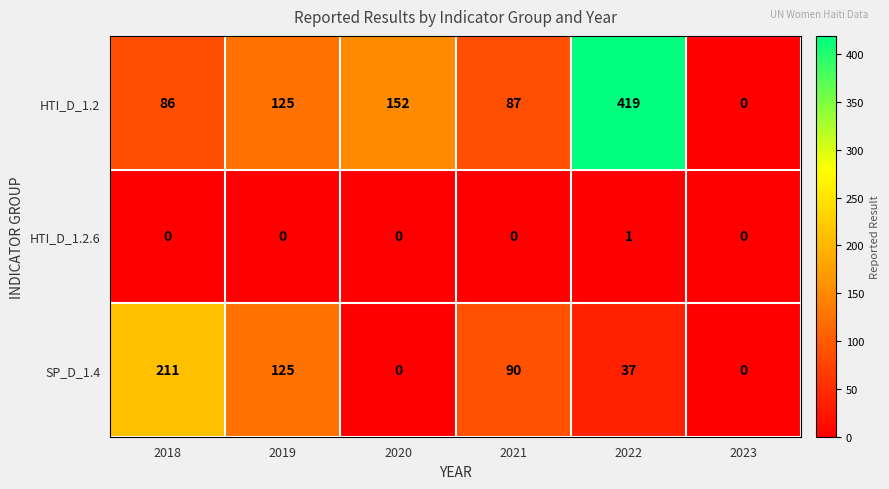

Which series has the largest total across all categories?

HTI_D_1.2